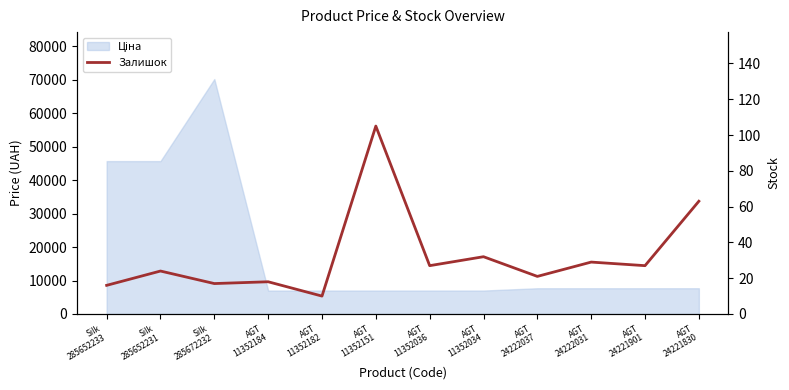

Which label corresponds to the largest value in the chart?

AGT
11352151